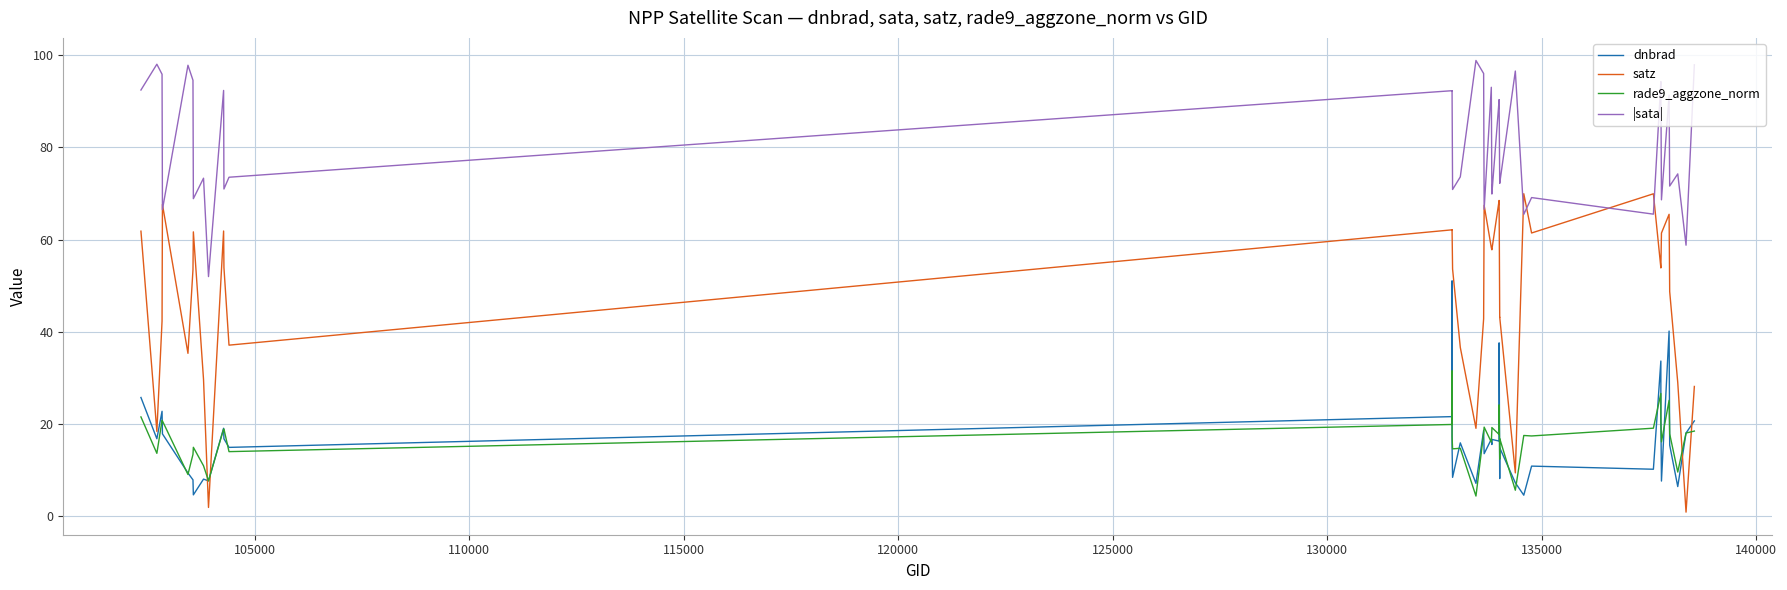

How many times do satz and rade9_aggzone_norm cross each other?

4